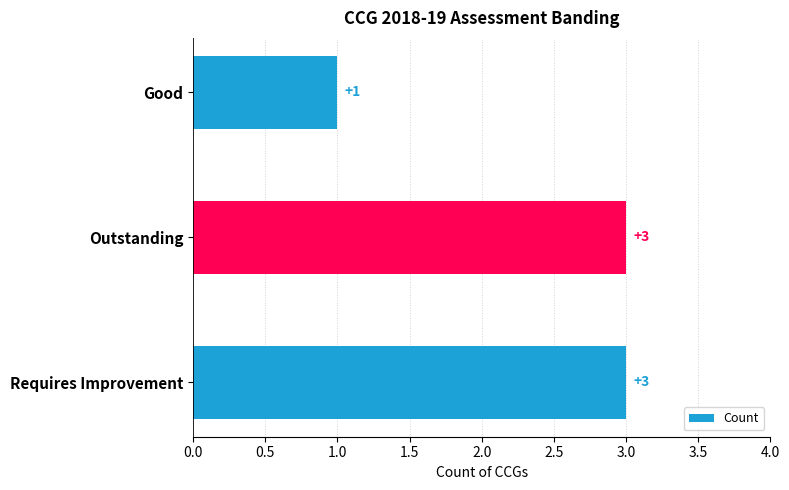

Approximately how many times larger is the value at Requires Improvement compared to Good?

3.0